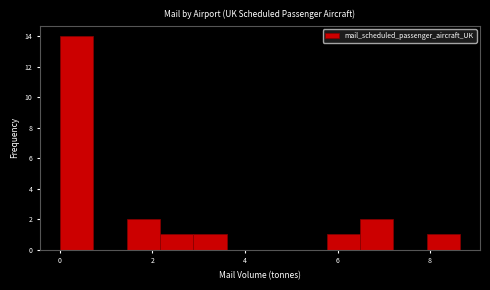

Read against the x-axis, roughly where is the centre of the tallest bar?

0.4